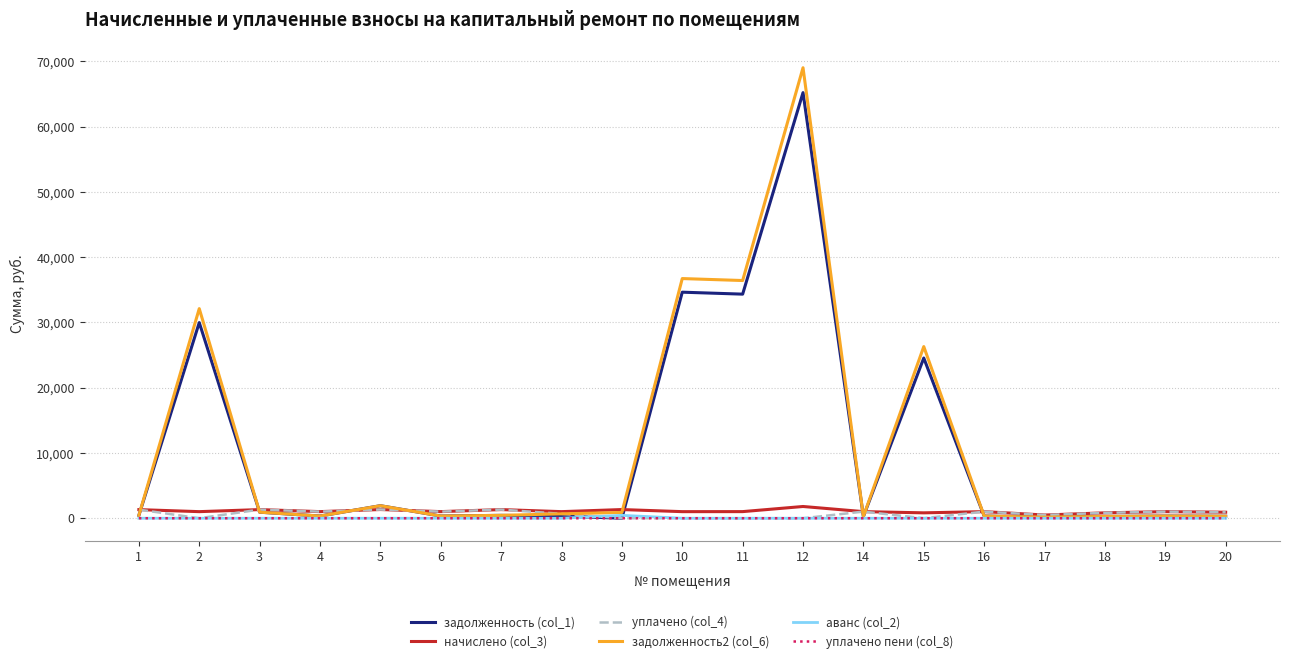

Is this an area chart (filled region under the line)?

No